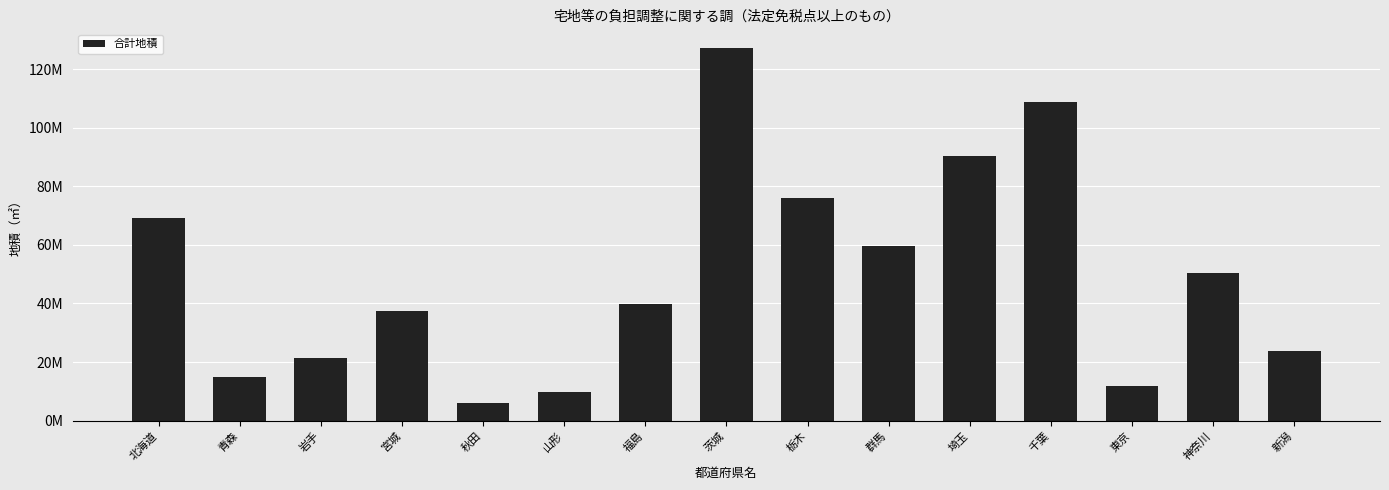

What position from the right is 山形?

10